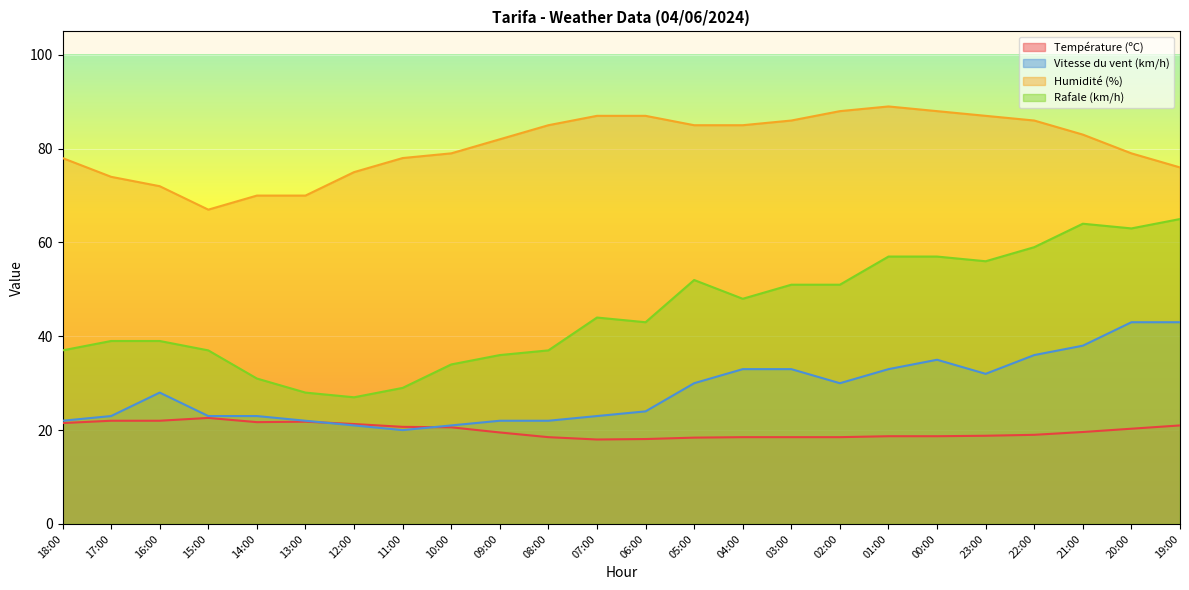

How many series are shown in this chart?

4